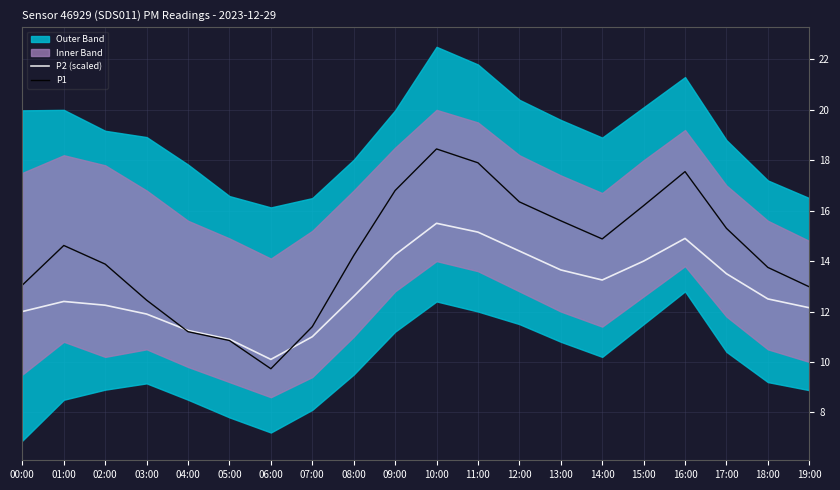

Is the value of P2 (scaled) at 12:00 greater than the value of P1 at 03:00?

Yes